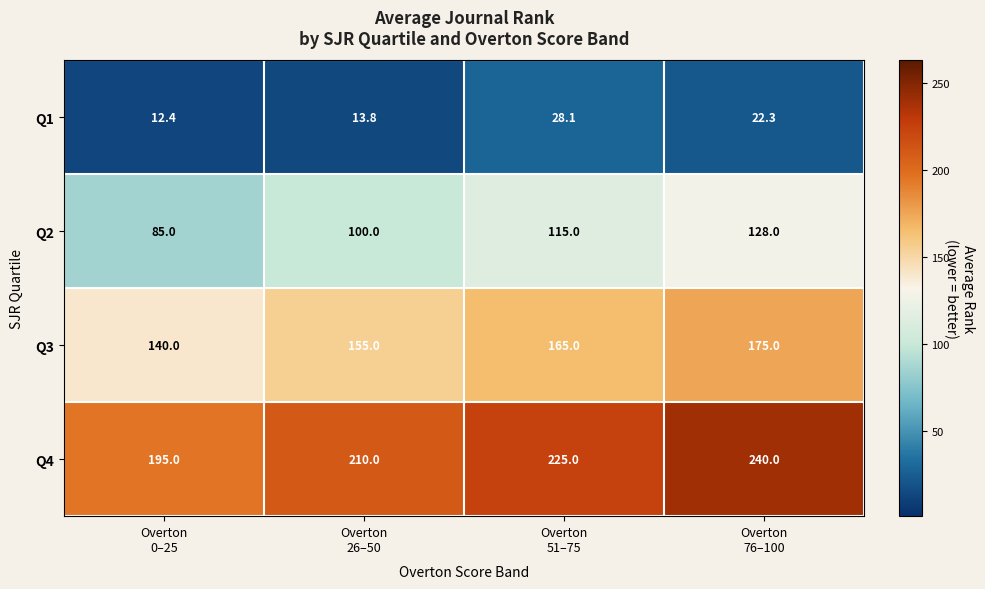

At which category does the chart reach its peak across all series?

Overton
76–100